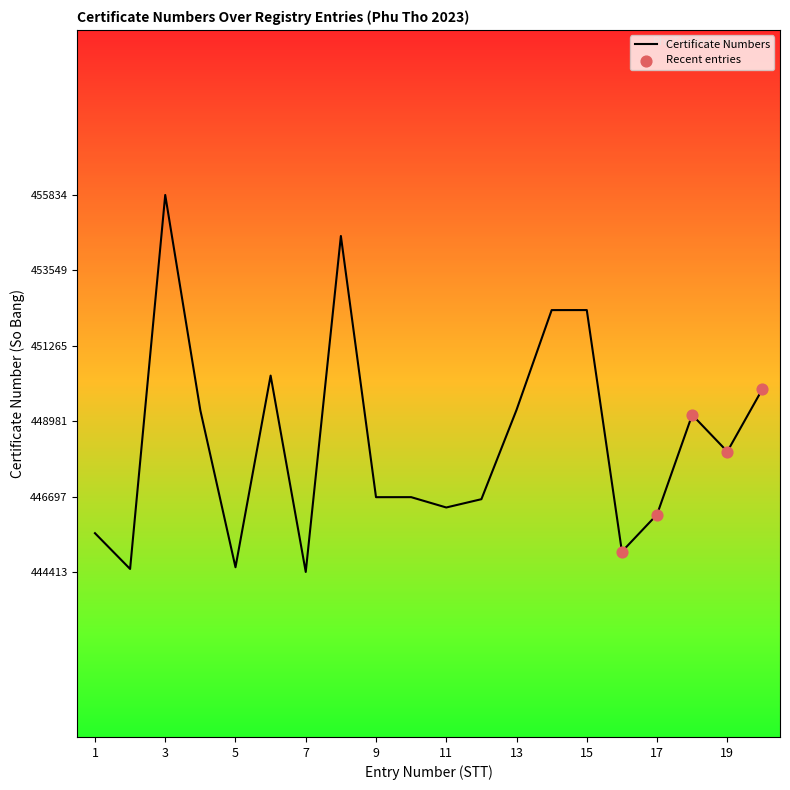

What is the greatest value displayed?

455834